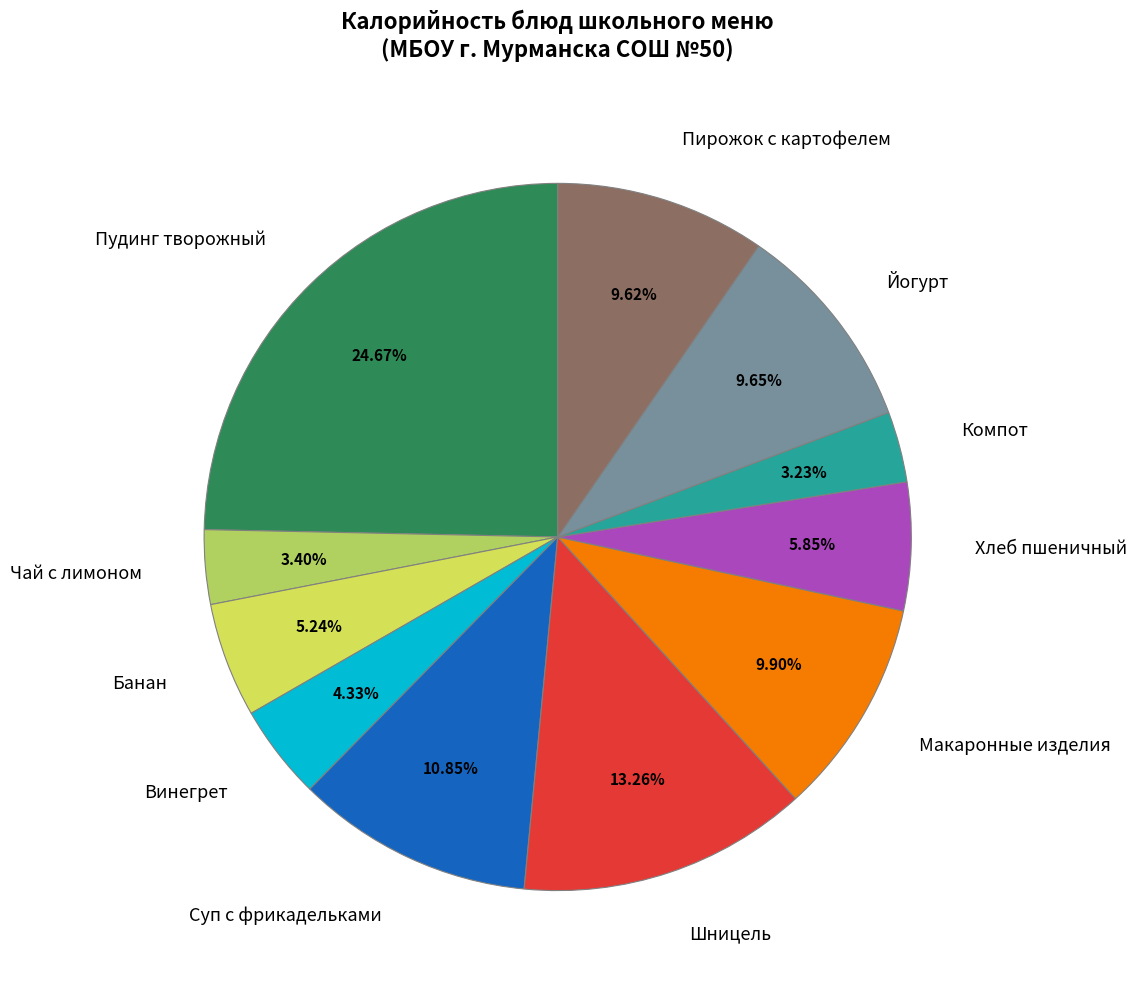

Between Банан and Хлеб пшеничный, which is larger?

Хлеб пшеничный